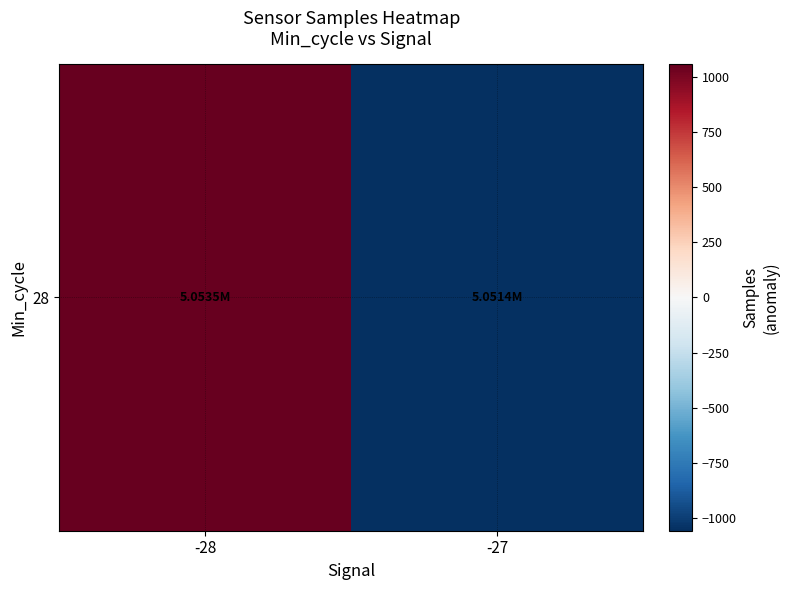

List the labels in order of value, largest first.

-28, -27